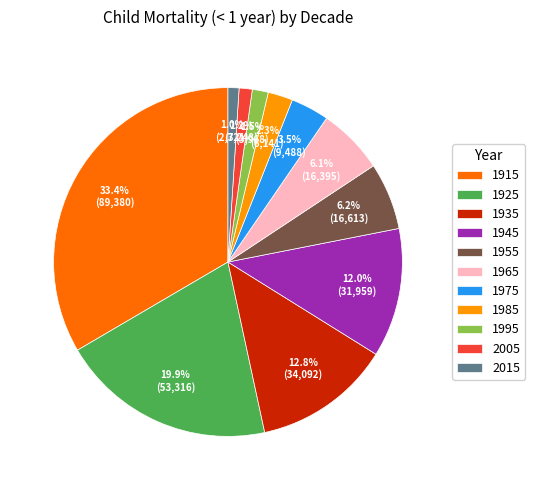

Which category has the biggest portion of the pie?

1915